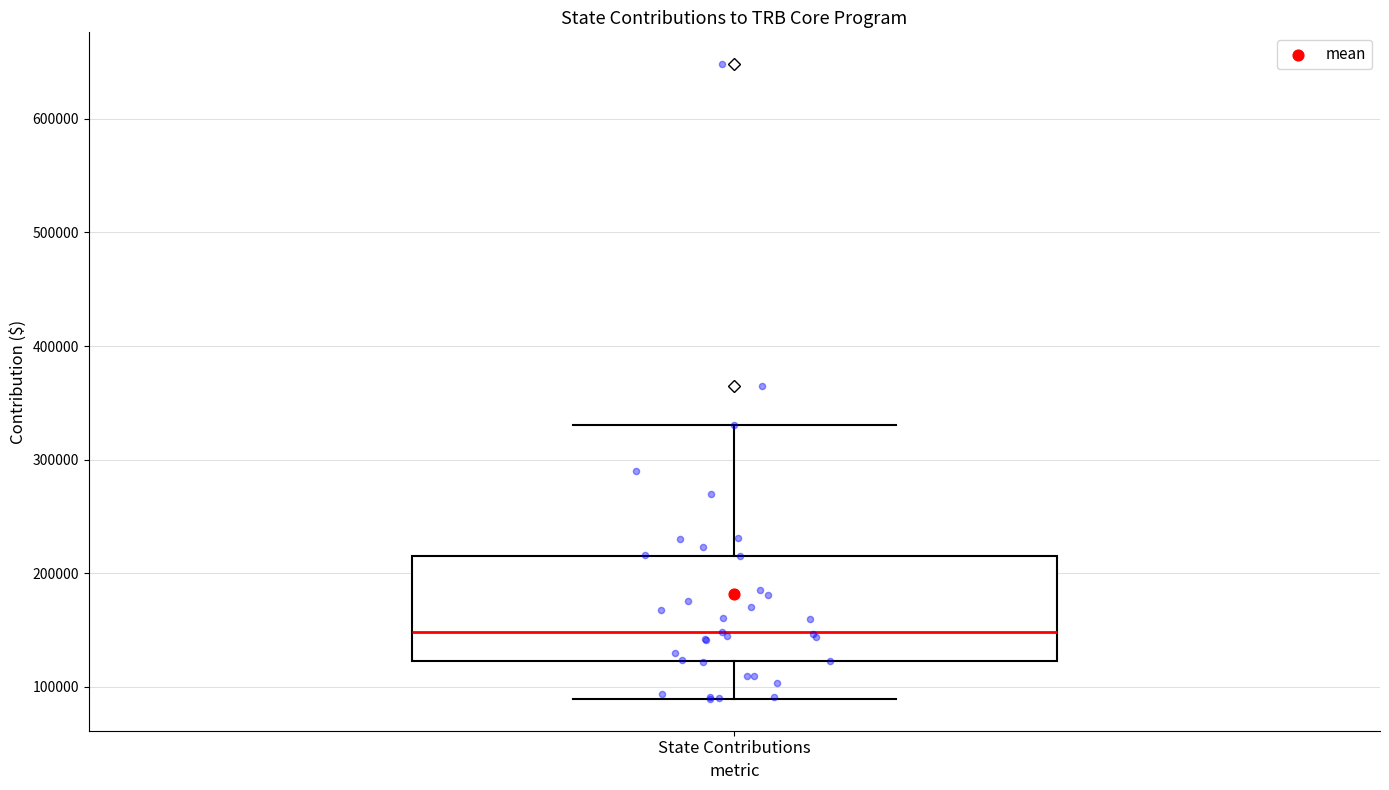

Where is the upper edge of the box for State Contributions on the y-axis? The values are not printed on the chart, so give them approximately, as read against the axis.

220000